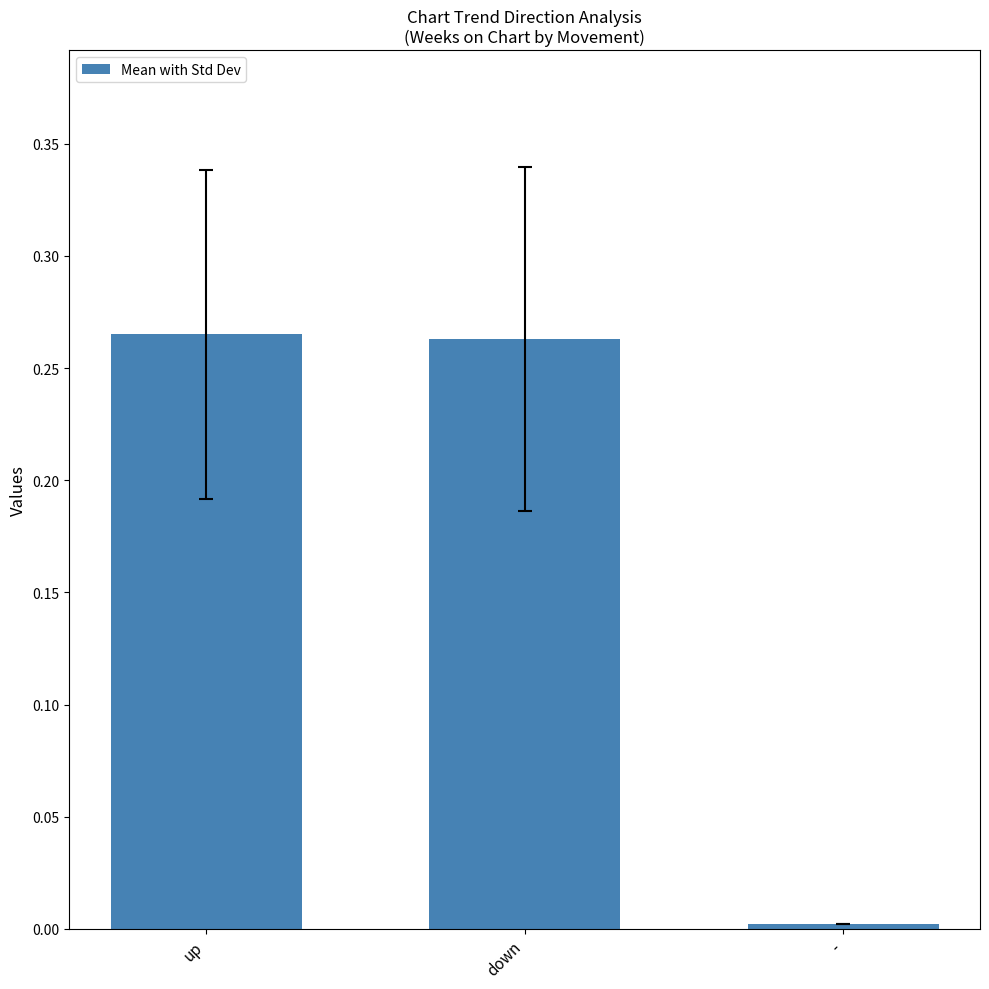

What is the sum of all values?

0.5